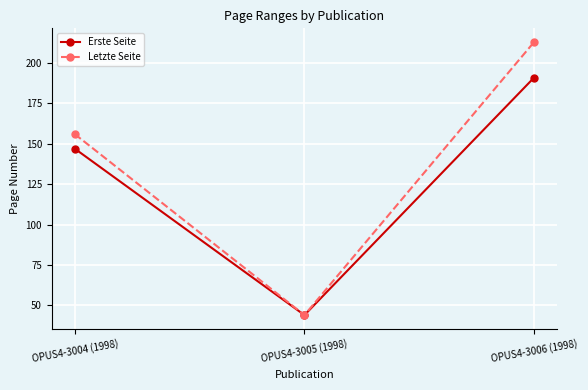

Reading left to right, extract all data points from this chart.

Erste Seite: 147	44	191
Letzte Seite: 156	44	213